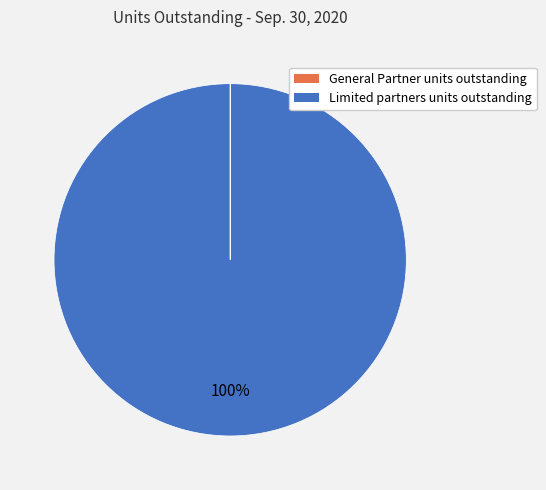

What percentage is the Limited partners units outstanding slice, to the nearest percent?

100%